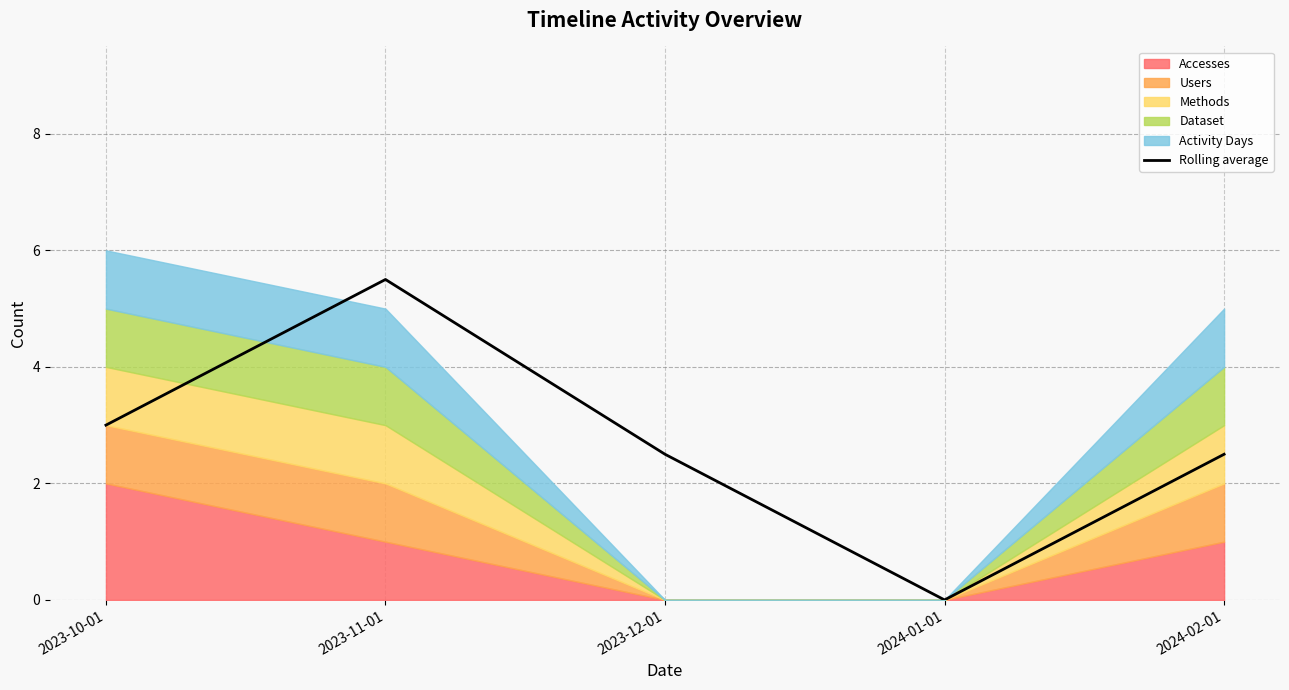

Is it true that the value at 2024-02-01 is 3.7?

False